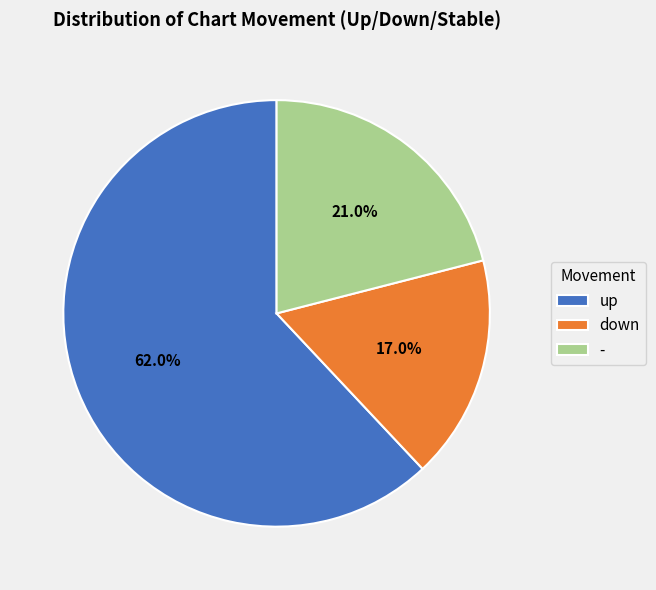

Is it true that down is 23% of the pie?

False